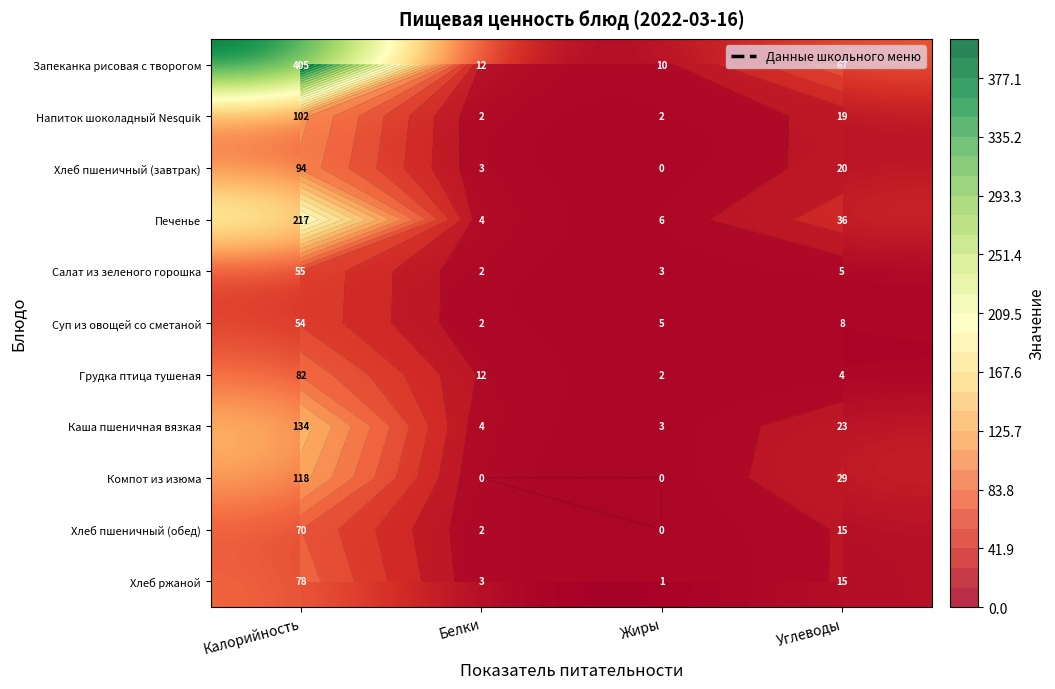

Between Калорийность and Жиры, which series saw the biggest shift?

Запеканка рисовая с творогом